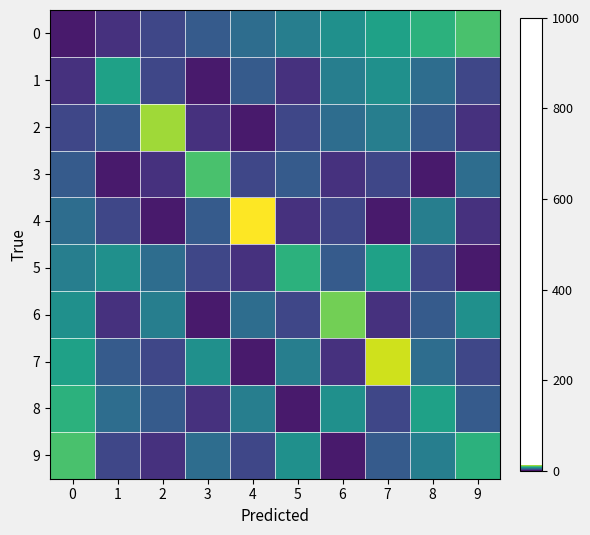

Which series changed the most between 6 and 8?

6